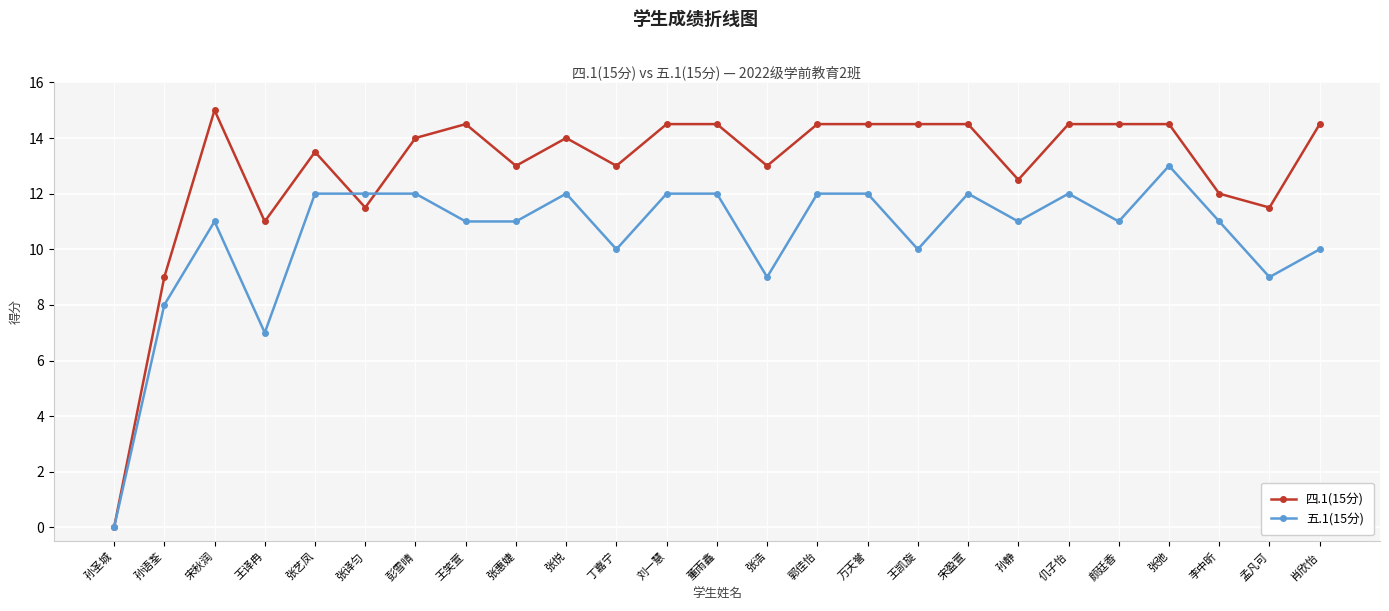

What is the total value across all series at 宋秋润?

26.0